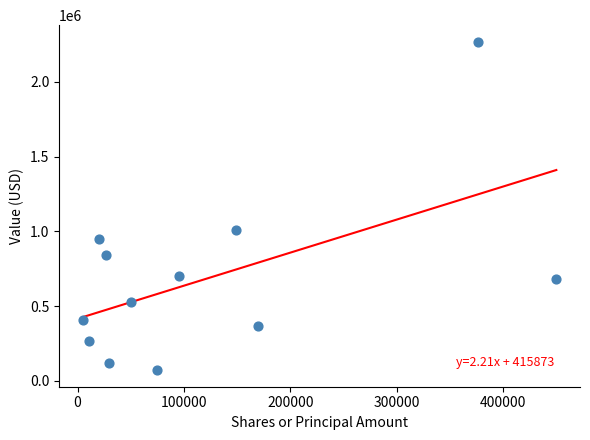

What Y value in the scatter plot is closest to 1170000?

1007000